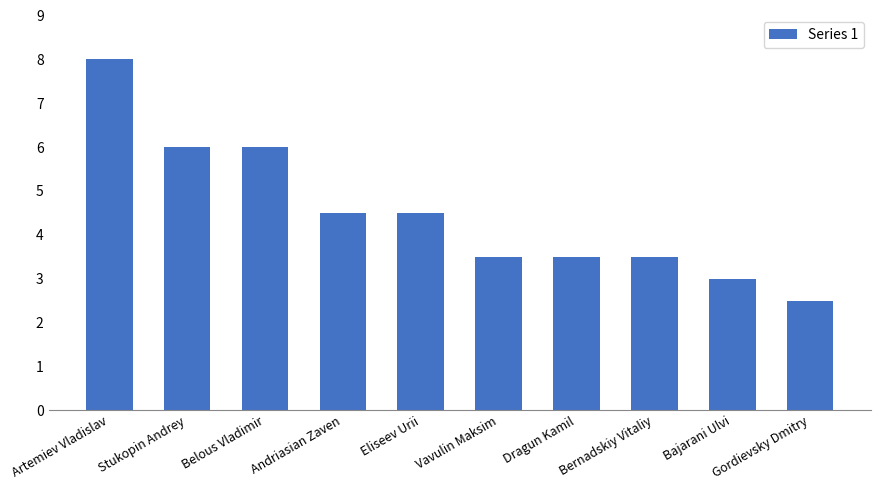

Which category has the lowest value across all series?

Gordievsky Dmitry